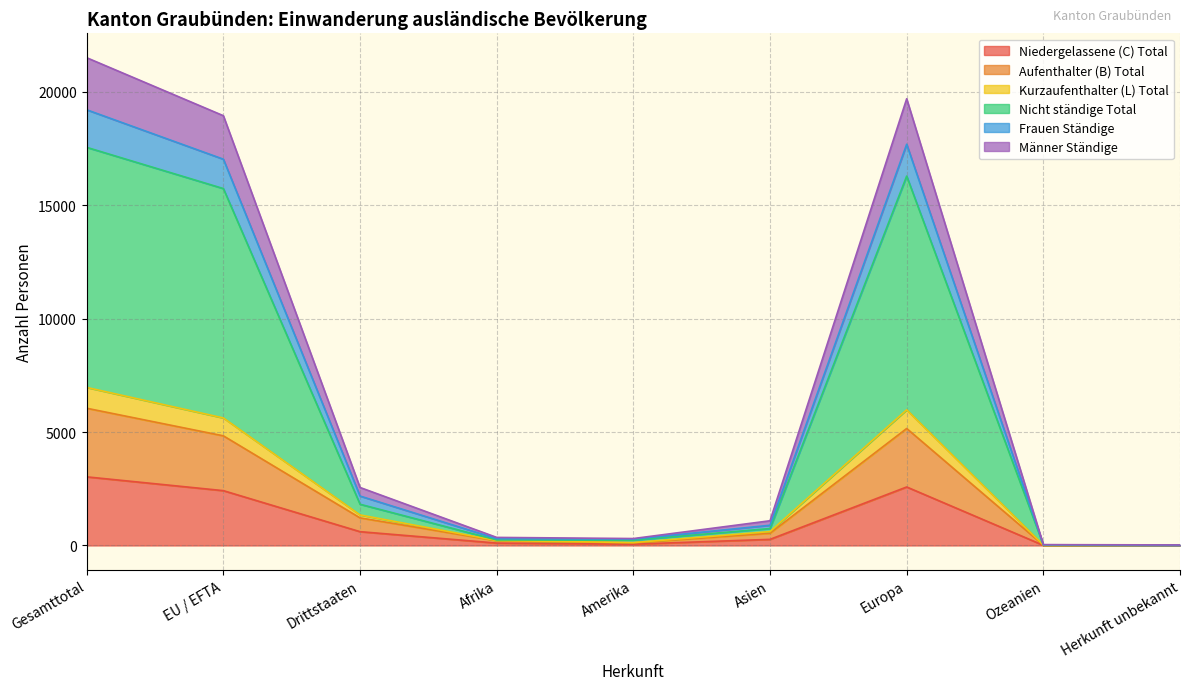

At how many categories does at least one series exceed 13411?

3